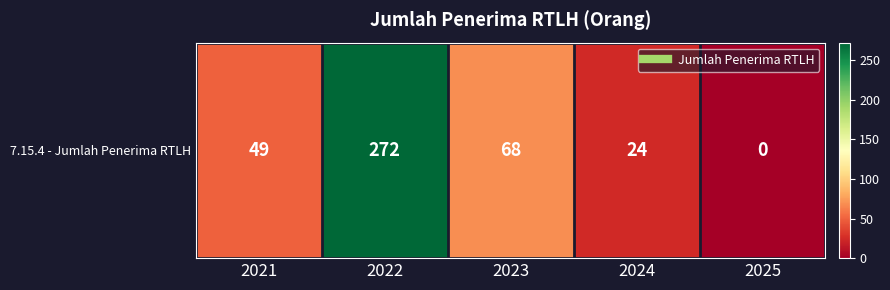

Count the number of data series in this chart.

1